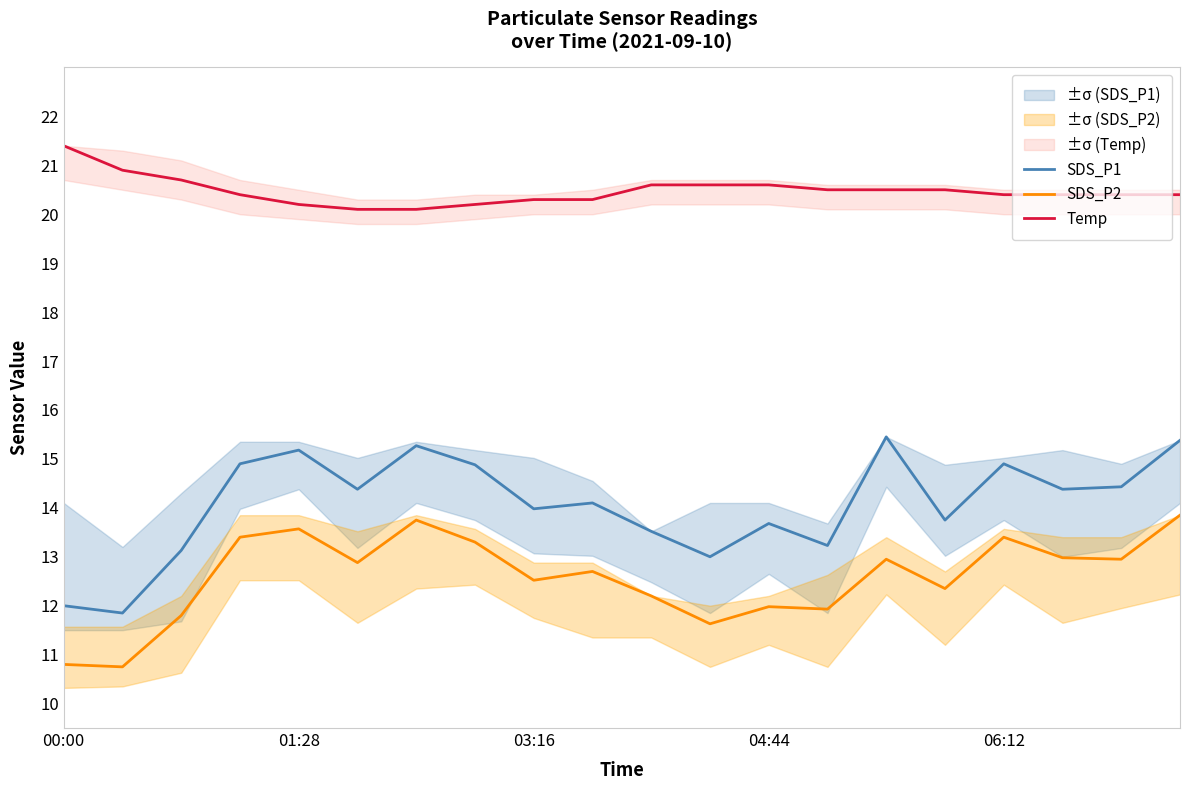

Is the value of SDS_P1 at 00:00 greater than the value of Temp at 17?

No